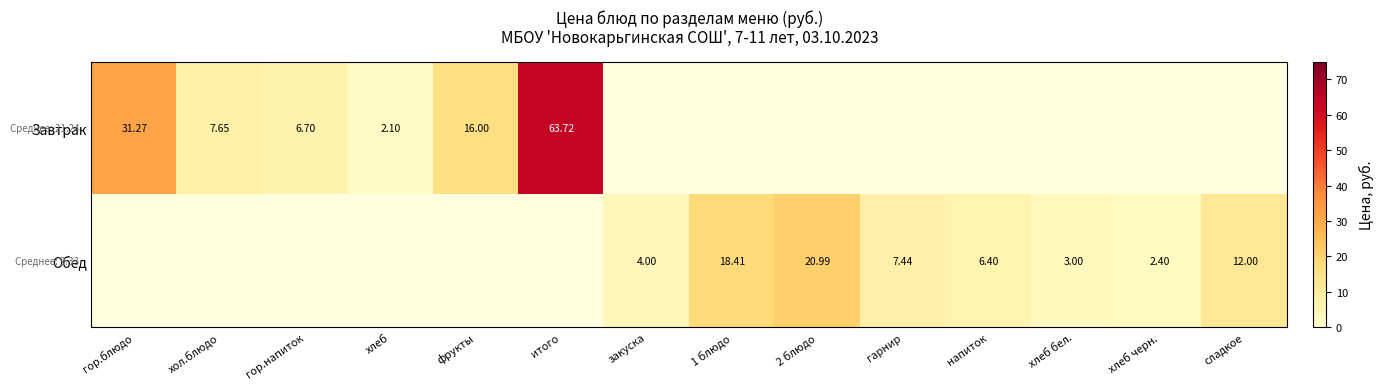

Which label corresponds to the smallest value in the chart?

хлеб